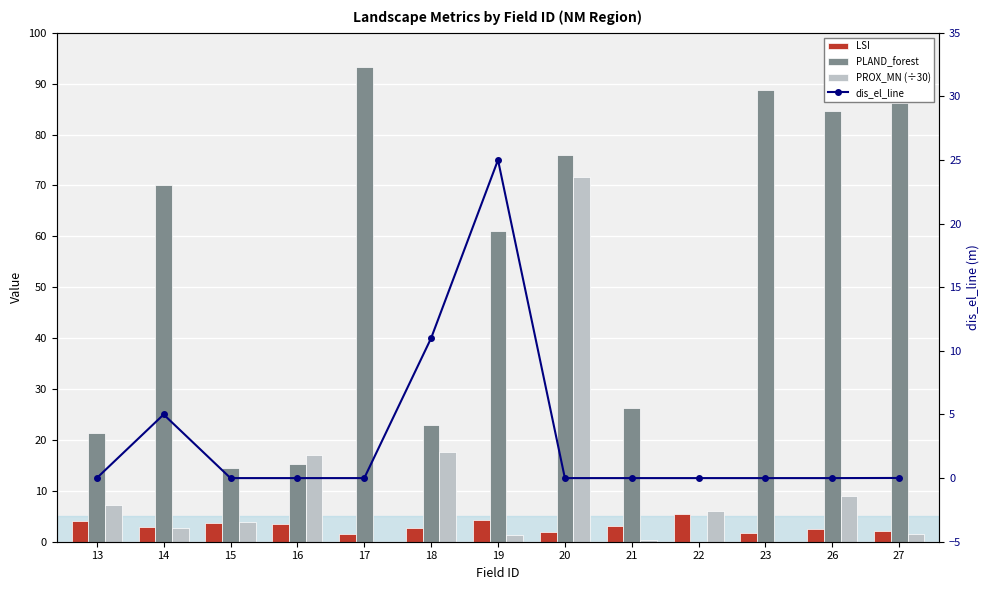

Which series has the widest spread of values?

PLAND_forest